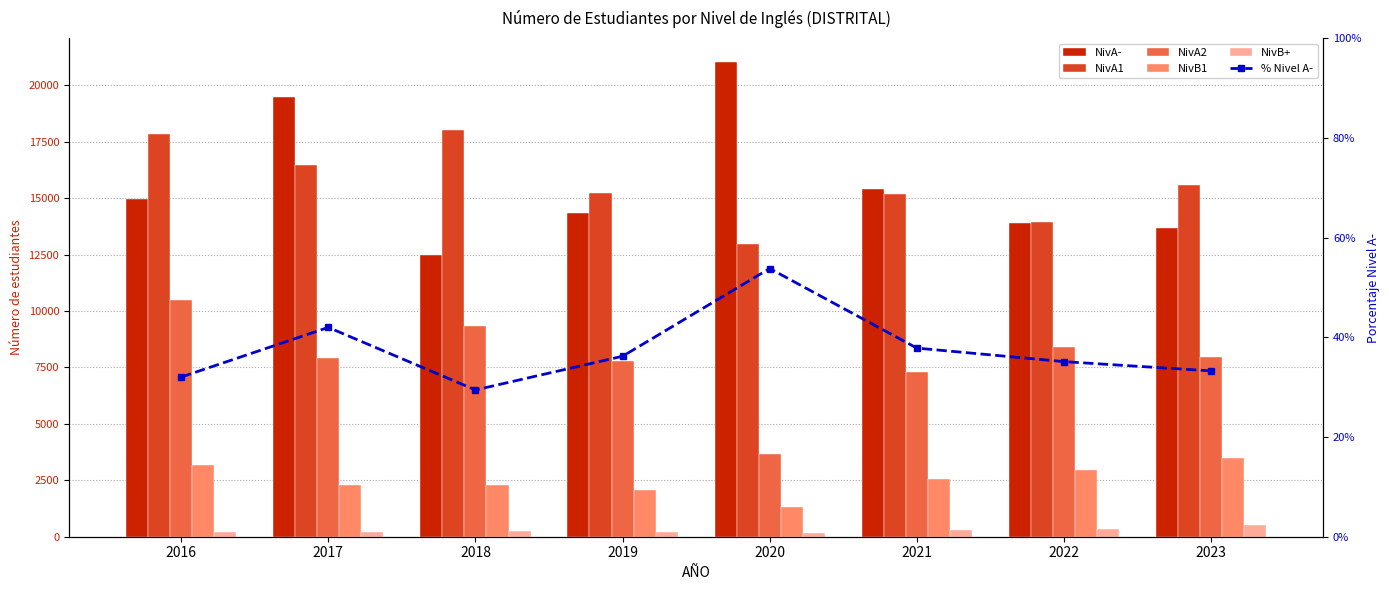

Rank the series at 2020 from highest to lowest value.

NivA-, NivA1, NivA2, NivB1, NivB+, % Nivel A-